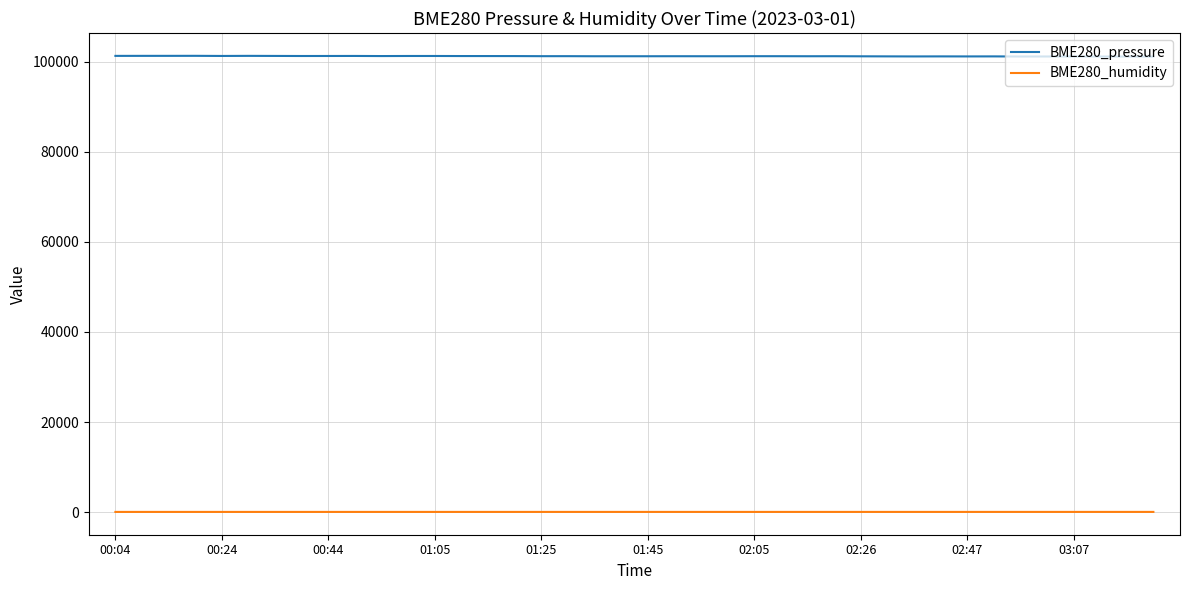

What is the highest value of the BME280_pressure series?

101308.7